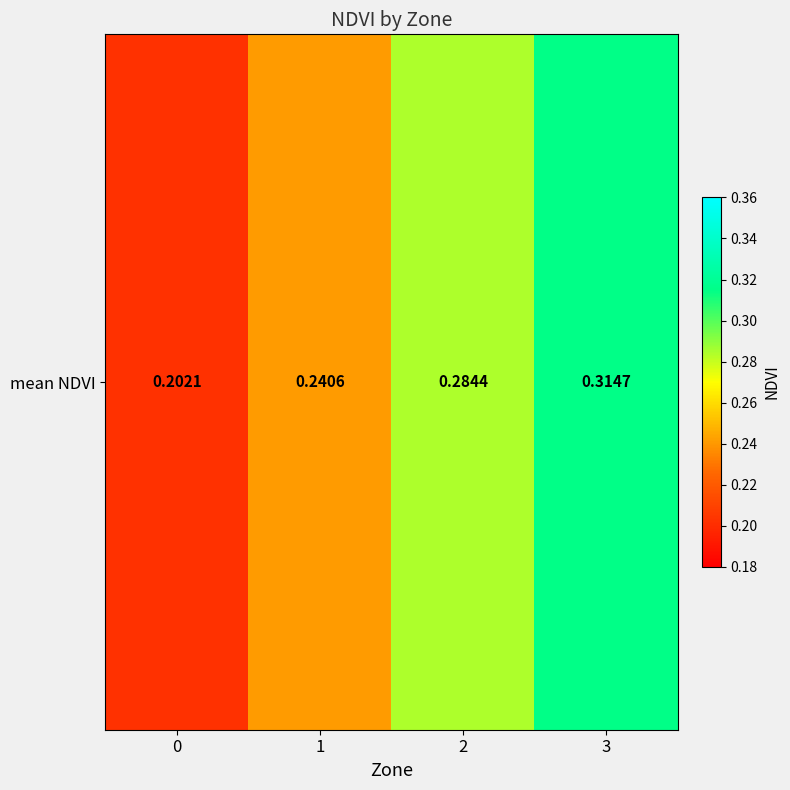

Count the number of categories in the chart.

4